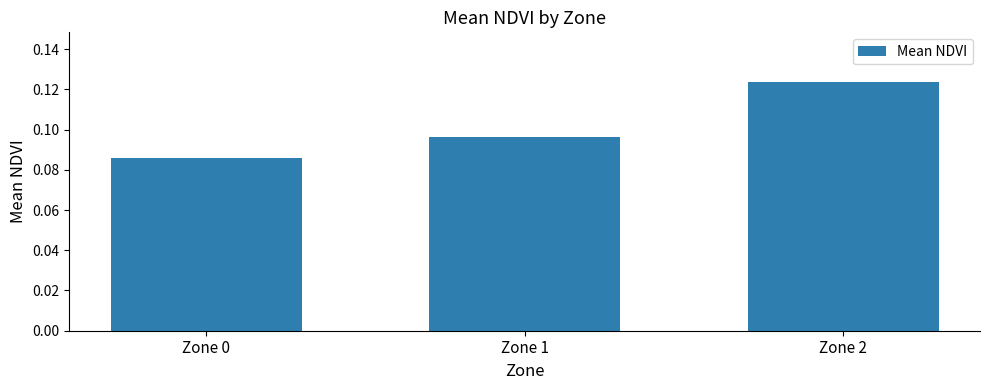

Rank the categories by value from lowest to highest.

Zone 0, Zone 1, Zone 2